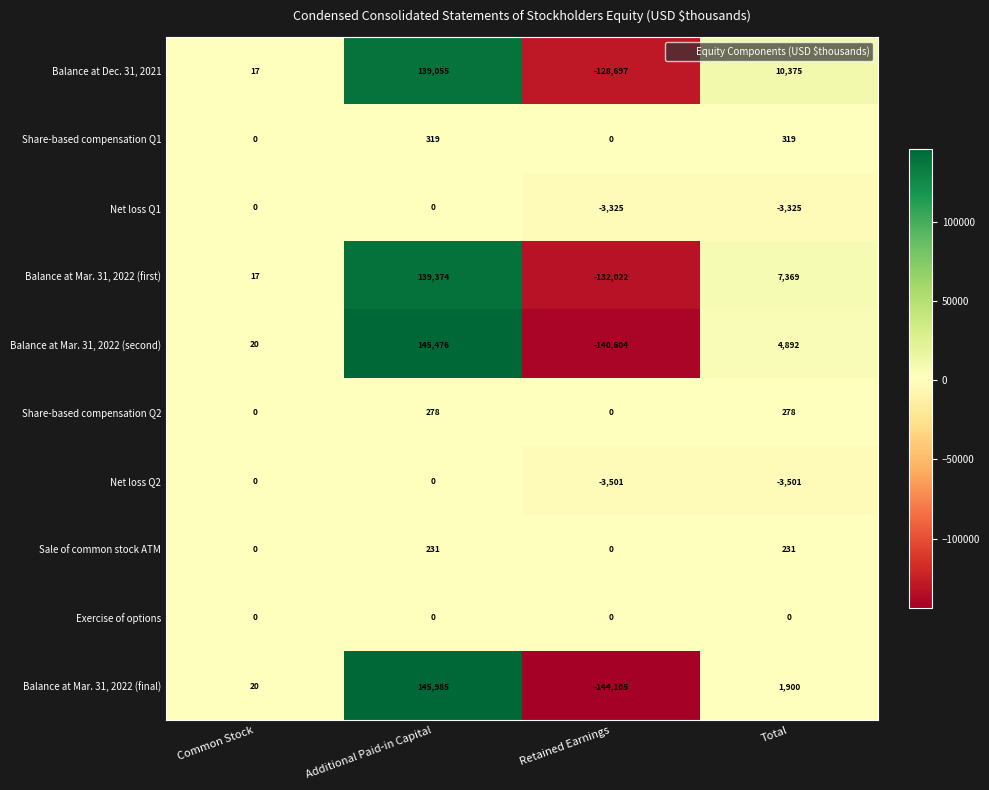

What is the sum of all Balance at Dec. 31, 2021 values?

20750